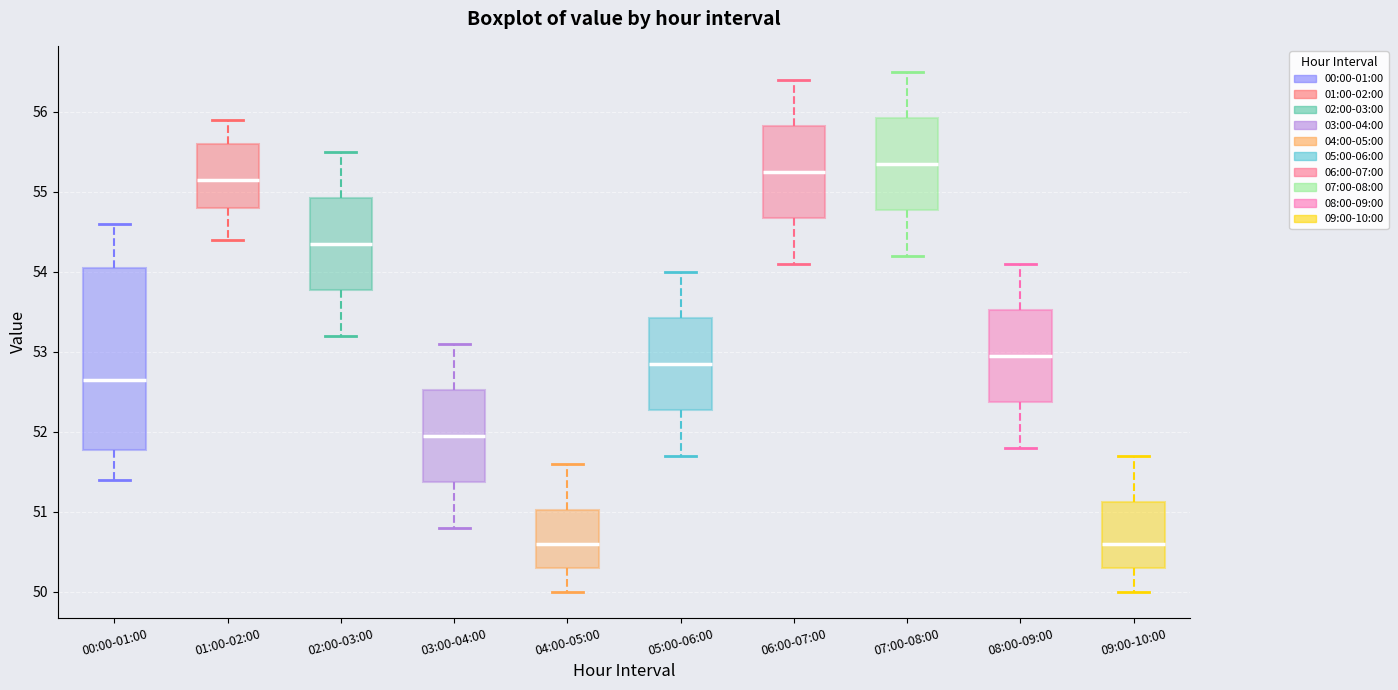

Where is the upper edge of the box for 01:00-02:00 on the y-axis? The values are not printed on the chart, so give them approximately, as read against the axis.

55.6